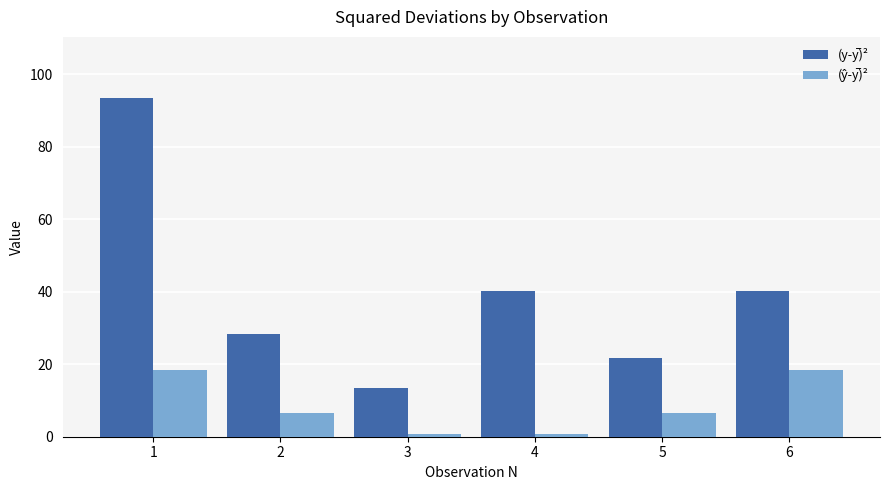

How many groups of bars are there?

6